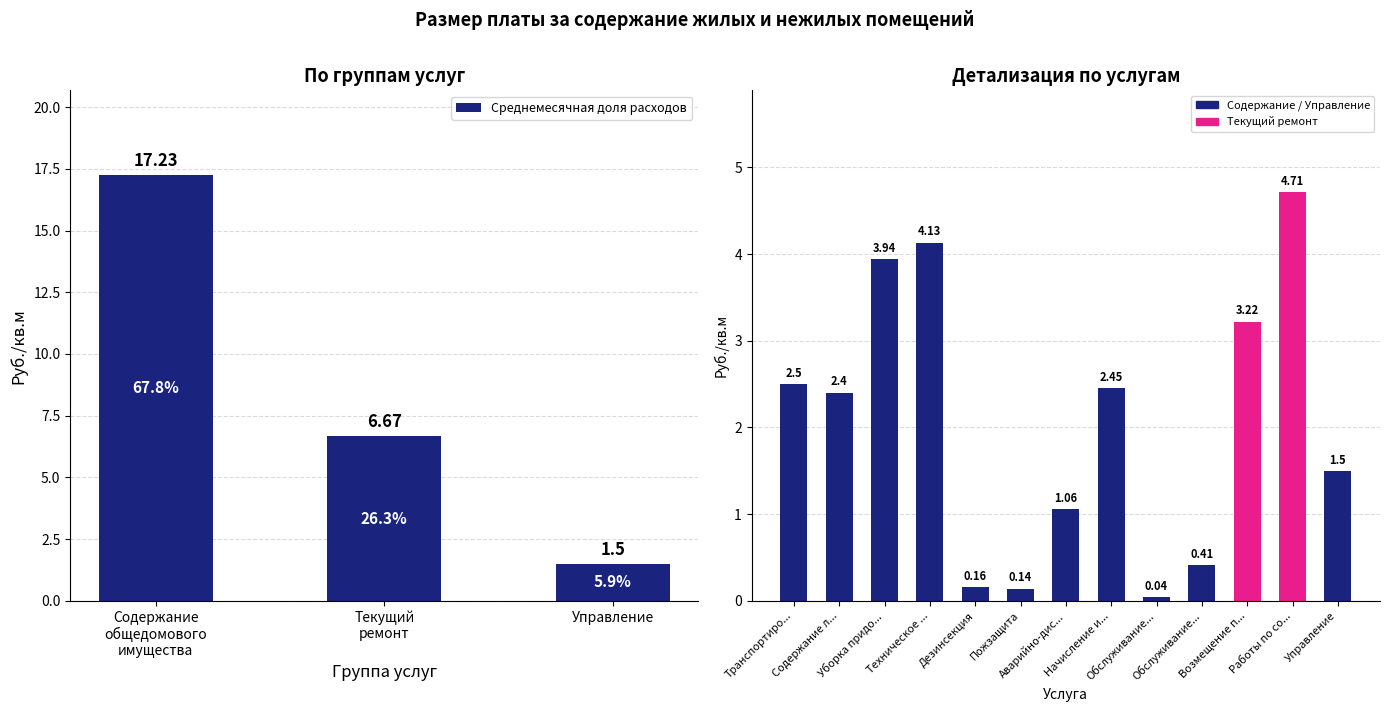

At which category does the chart reach its peak across all series?

Работы по со...